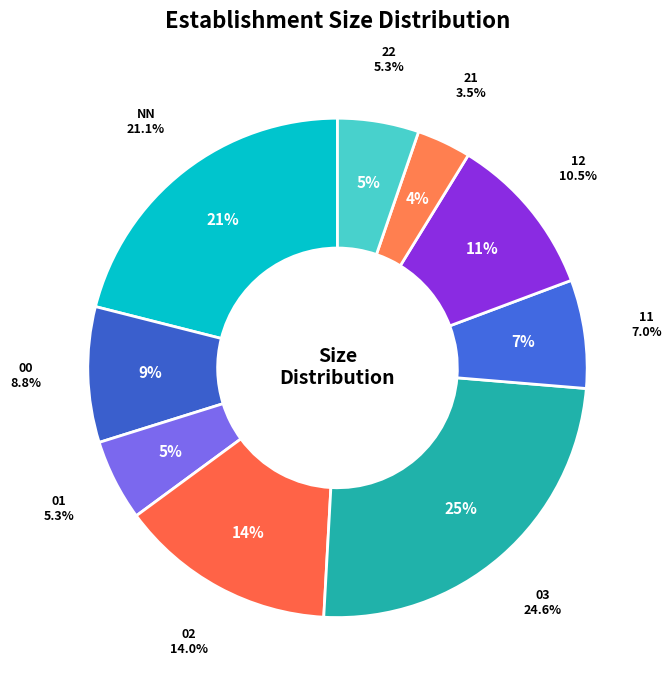

To the nearest percent, what is the difference between the 21 and 22 slice percentages?

2%